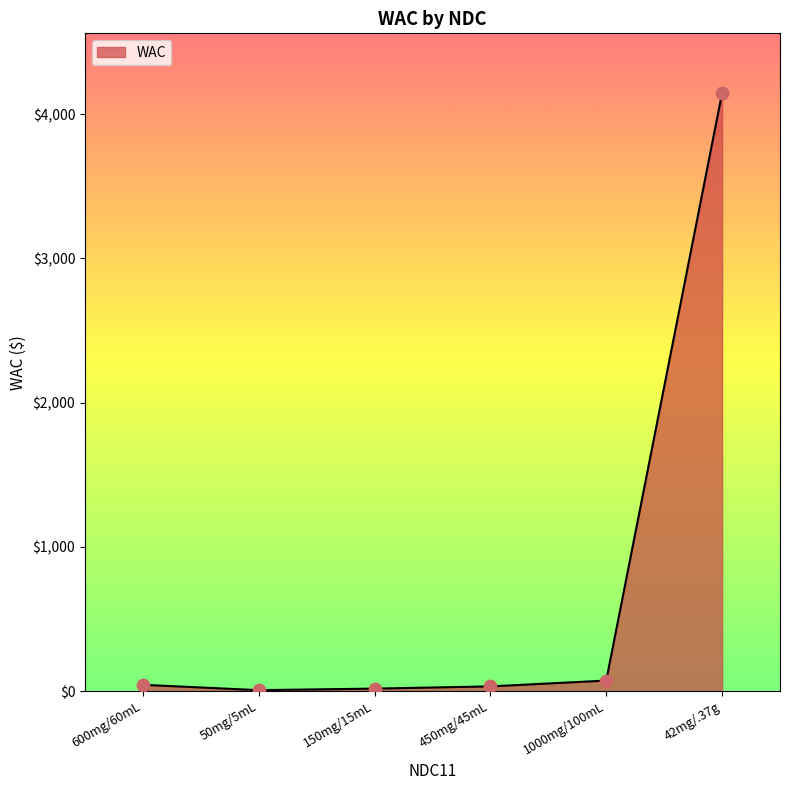

Which label corresponds to the largest value in the chart?

42mg/.37g